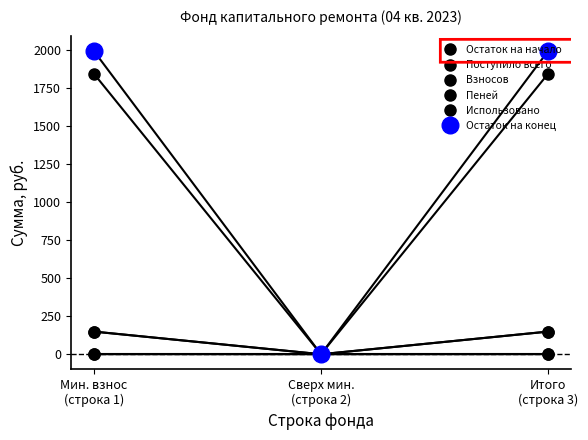

Which category has the highest value in the Остаток на конец series?

Мин. взнос
(строка 1)